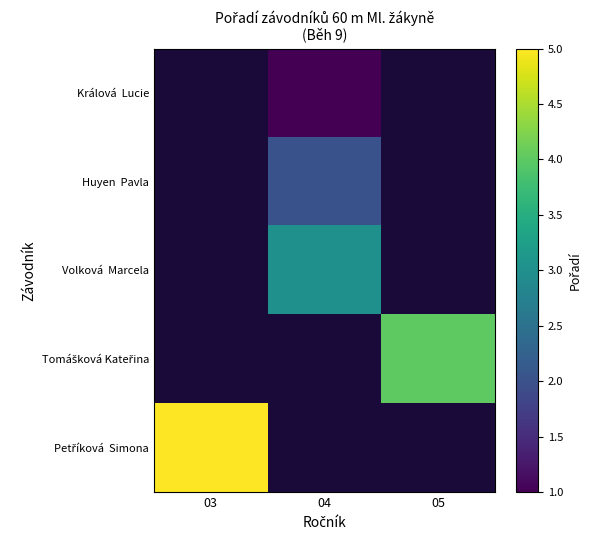

Is it true that Volková Marcela equals 3.0 at 04?

True